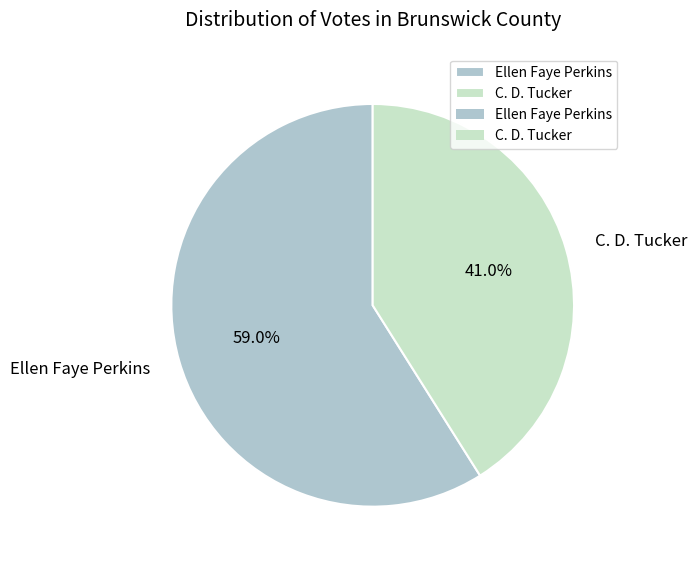

To the nearest percent, what is the difference between the largest and smallest slice percentages?

18%